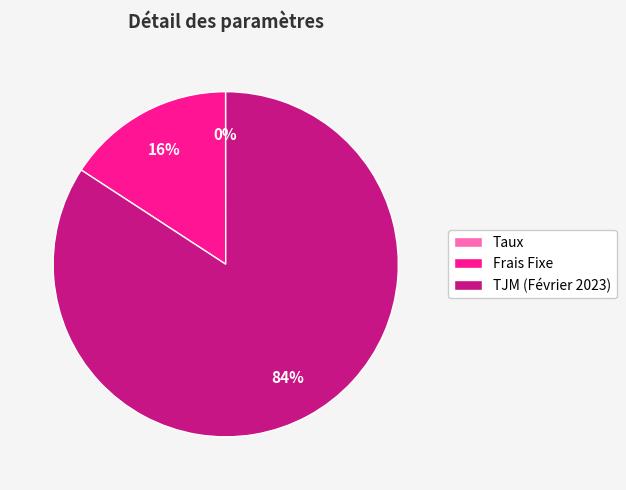

Which category has the biggest portion of the pie?

TJM (Février 2023)